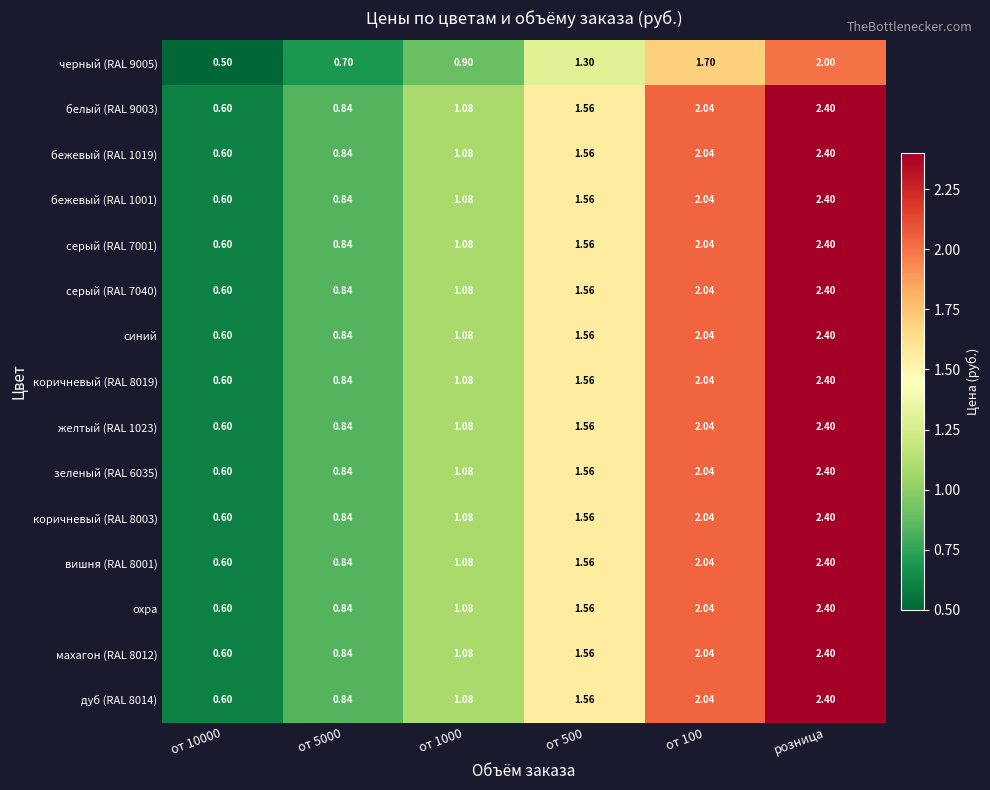

What is the minimum value shown in the chart?

0.5